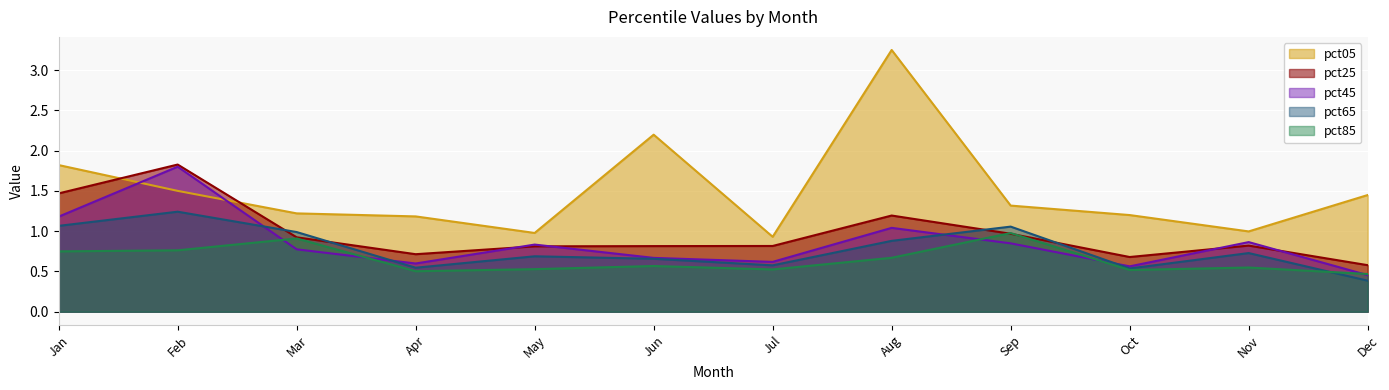

What is the difference between the pct45 values at Apr and Sep?

0.3